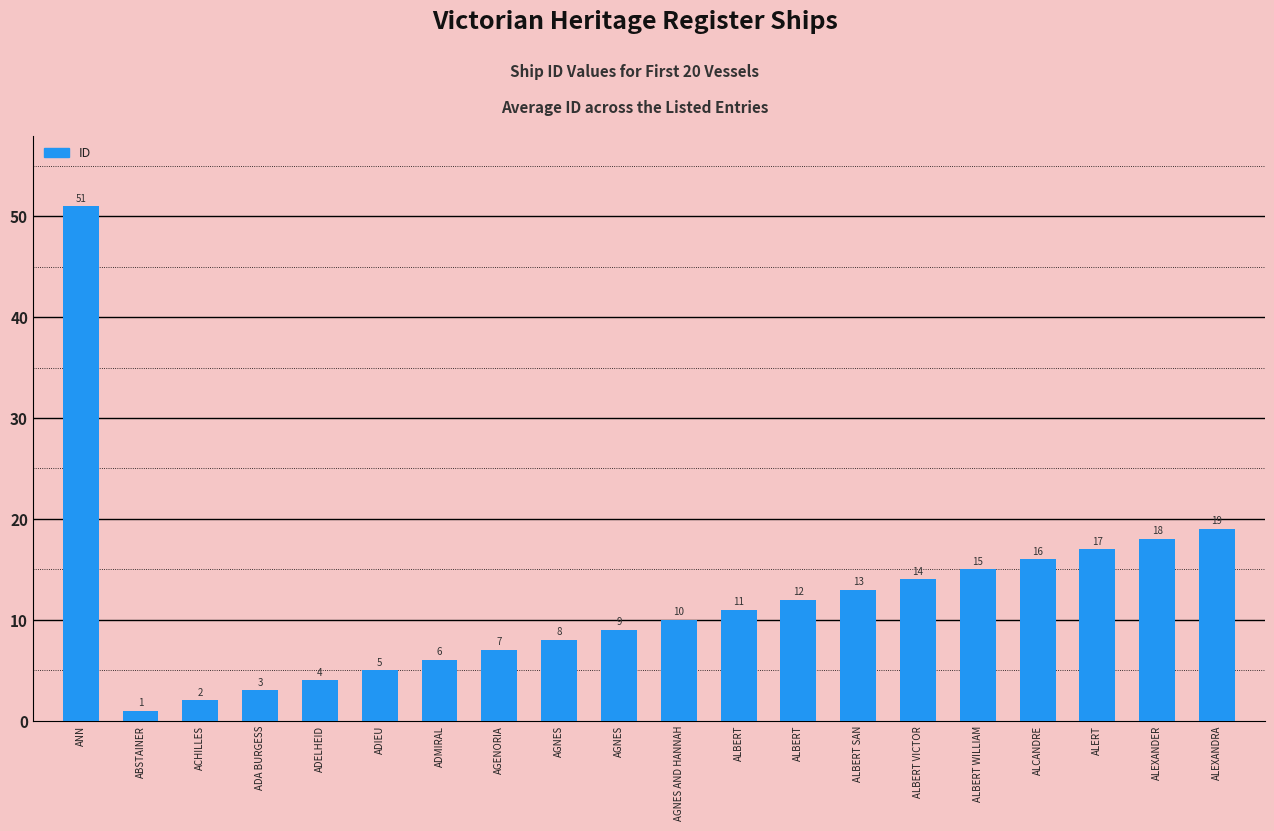

List the labels in order of value, largest first.

ANN, ALEXANDRA, ALEXANDER, ALERT, ALCANDRE, ALBERT WILLIAM, ALBERT VICTOR, ALBERT SAN, ALBERT, ALBERT, AGNES AND HANNAH, AGNES, AGNES, AGENORIA, ADMIRAL, ADIEU, ADELHEID, ADA BURGESS, ACHILLES, ABSTAINER